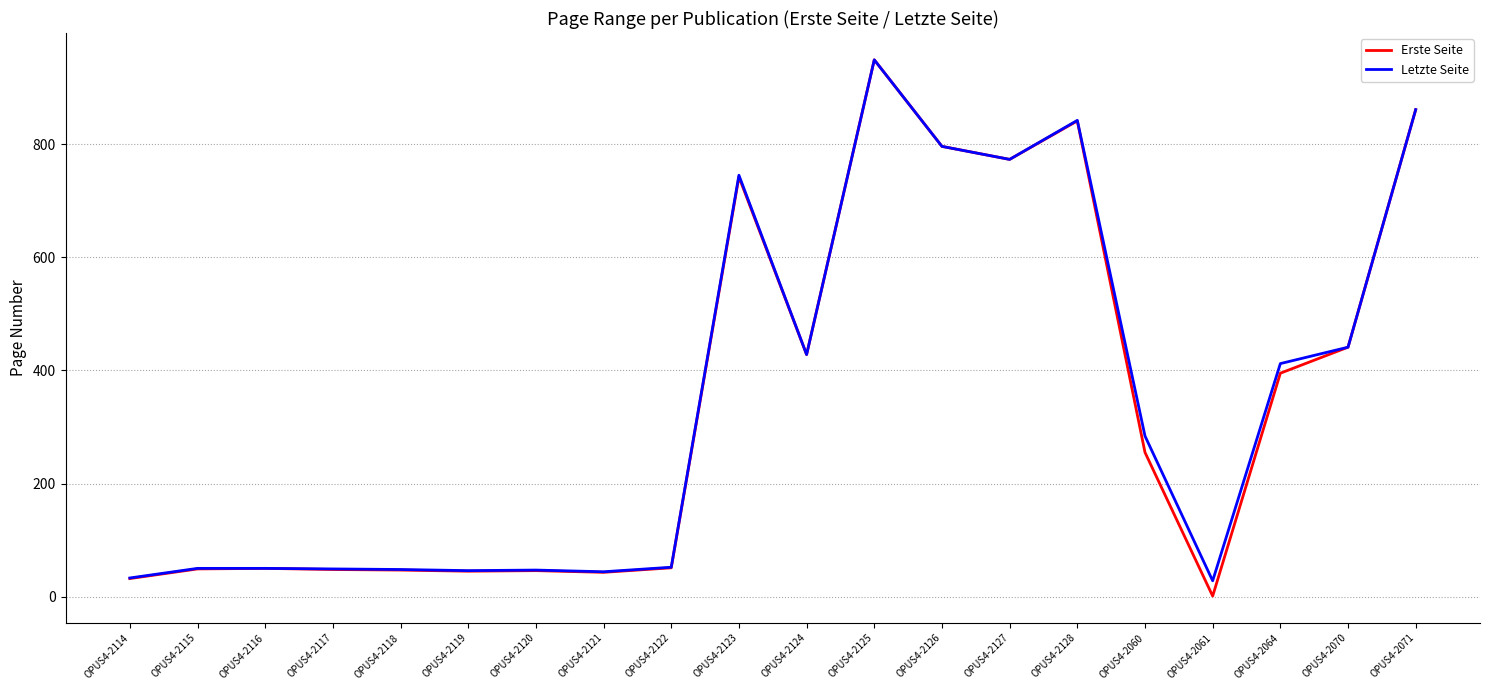

What is the highest value of the Erste Seite series?

949